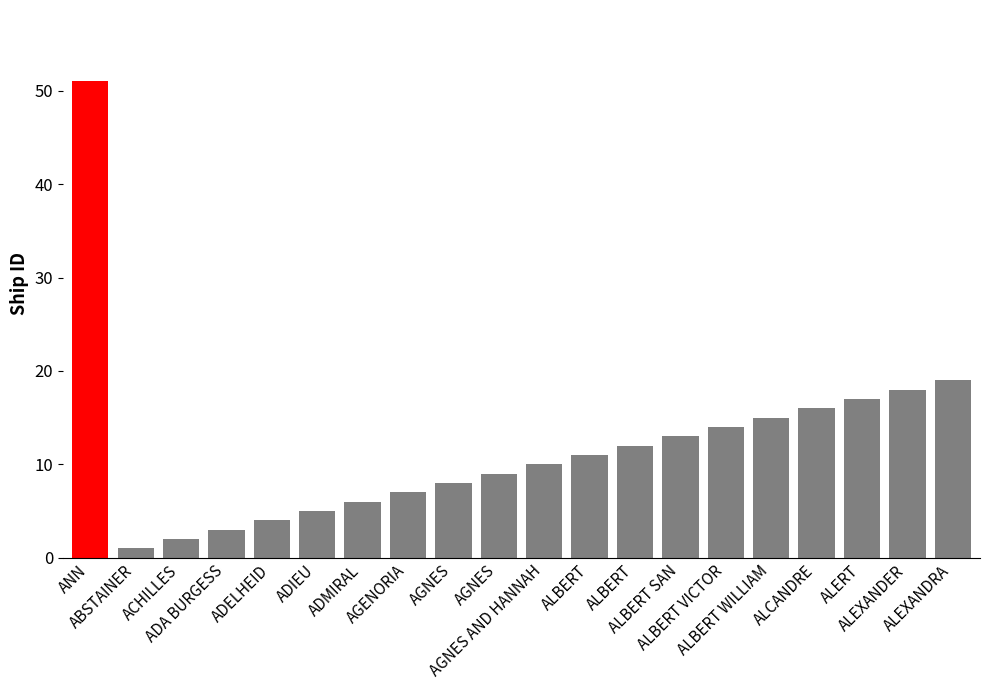

What is the greatest value displayed?

51